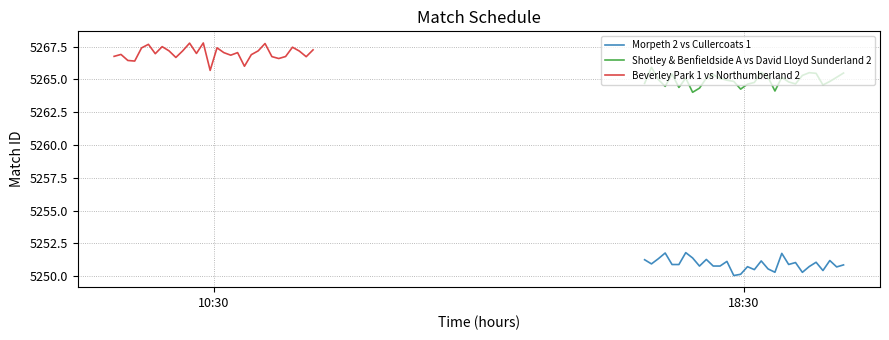

Which series has the largest range (max minus min)?

Beverley Park 1 vs Northumberland 2